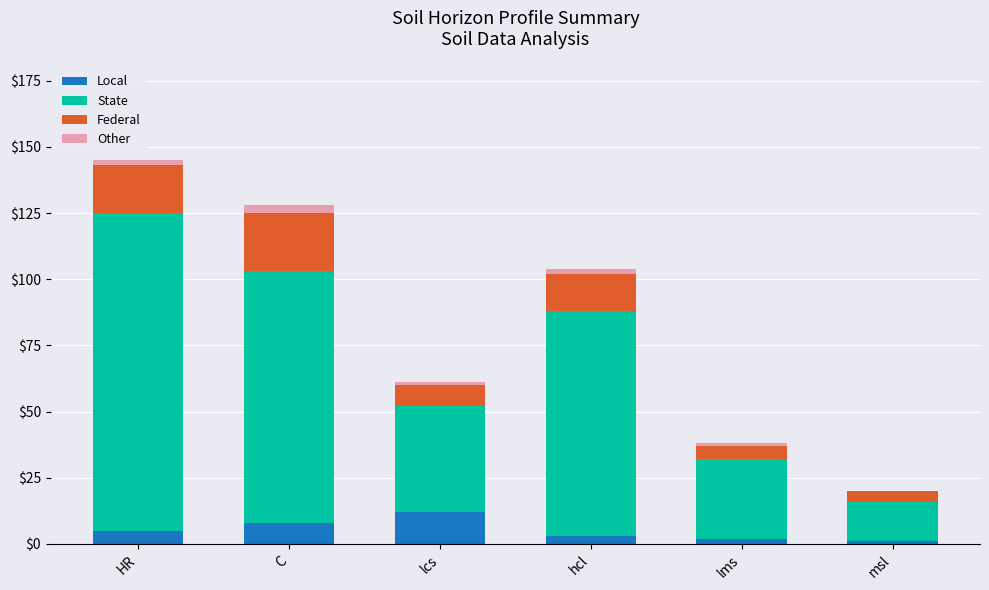

At which label does Local reach its peak?

lcs